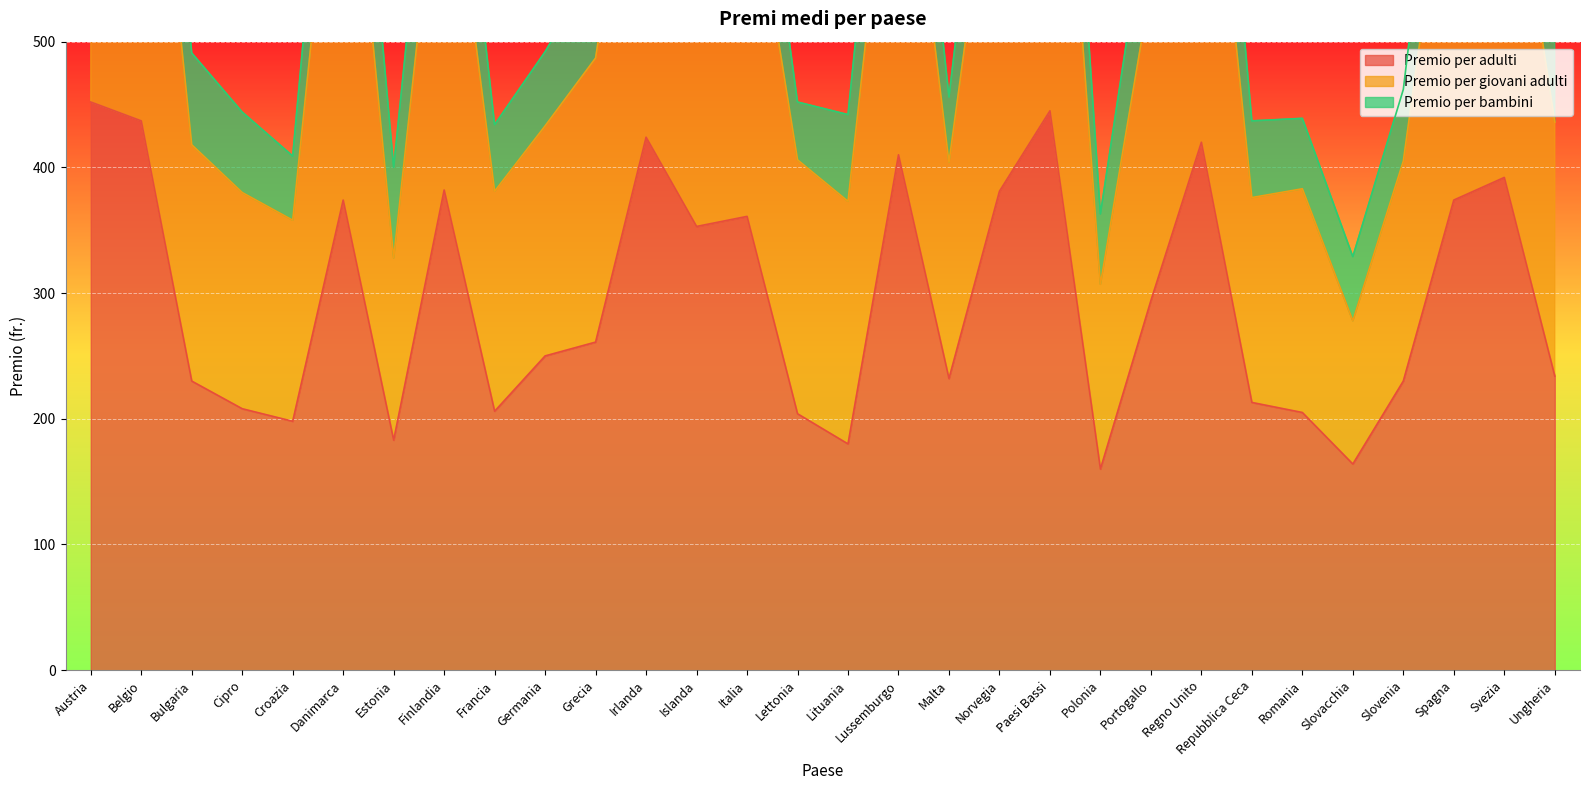

In Premio per giovani adulti, how many points are higher than both neighbors (excluding endpoints)?

9